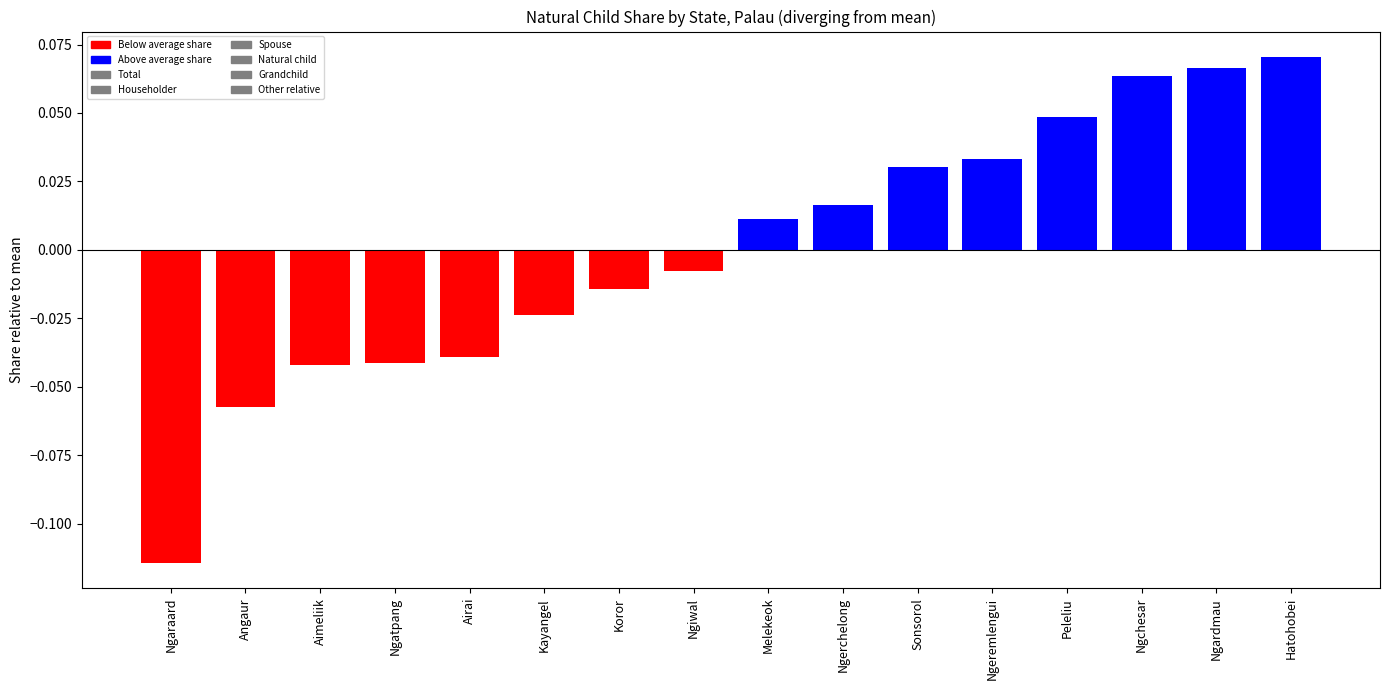

How many bars are there in total?

16